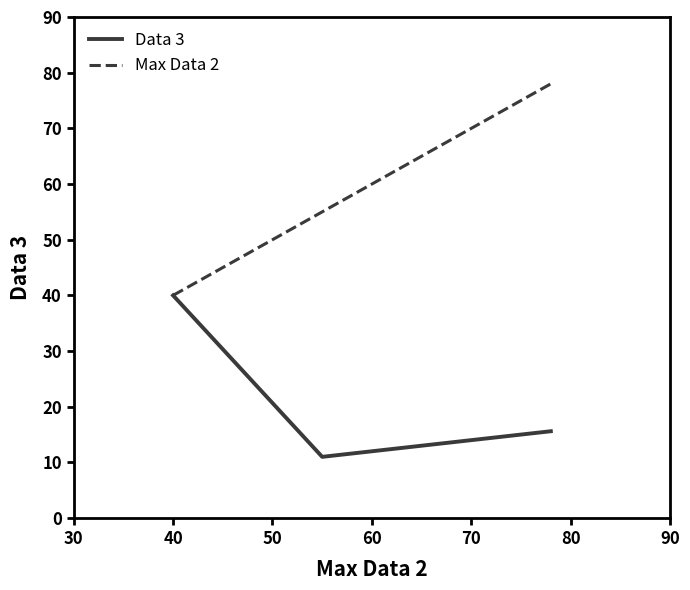

List the series in order of their peak value, highest first.

Max Data 2, Data 3